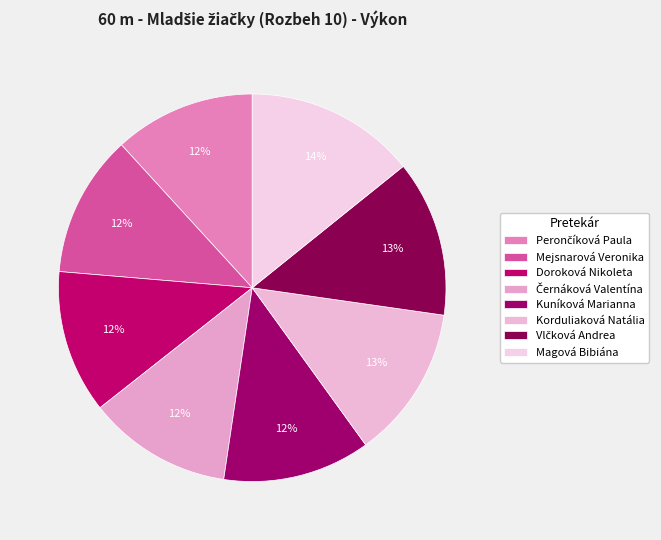

Is there a majority slice in this chart?

No